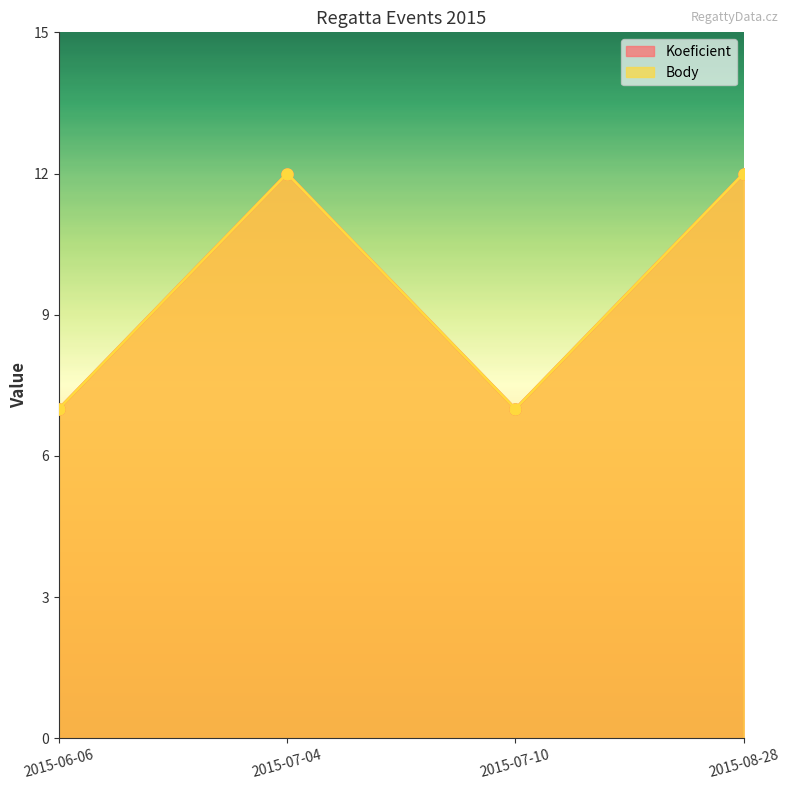

True or false: Body and Koeficient intersect in this chart.

False